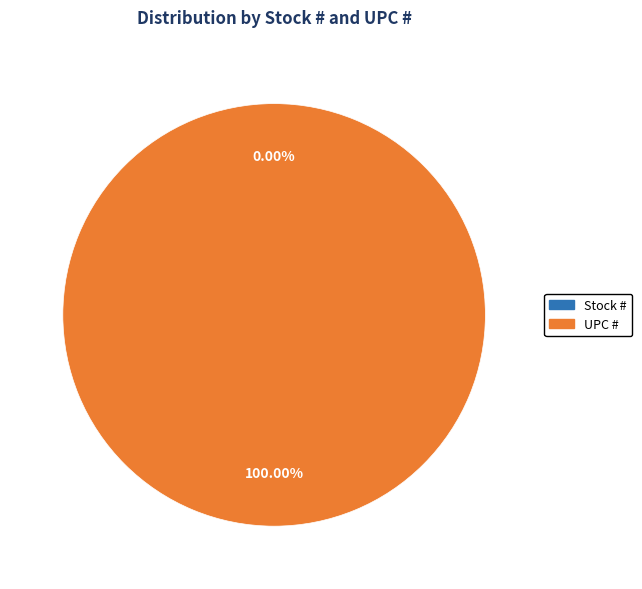

Count the number of slices in the pie.

2